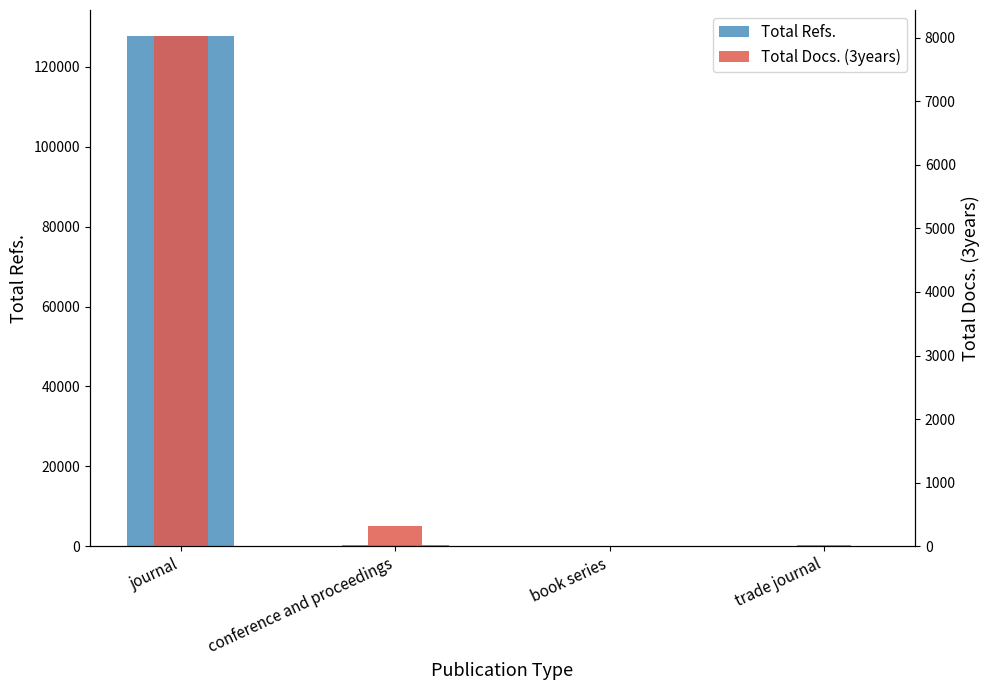

What is the greatest value displayed?

127813